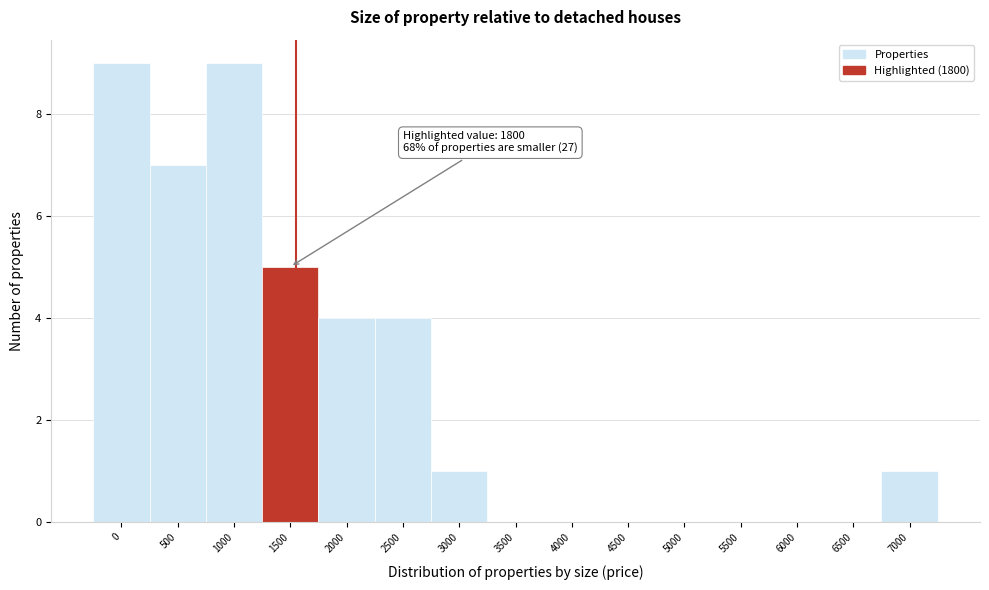

Reading left to right, what are all the values shown in this chart?

0=9	500=7	1000=9	1500=5	2000=4	2500=4	3000=1	3500=0	4000=0	4500=0	5000=0	5500=0	6000=0	6500=0	7000=1